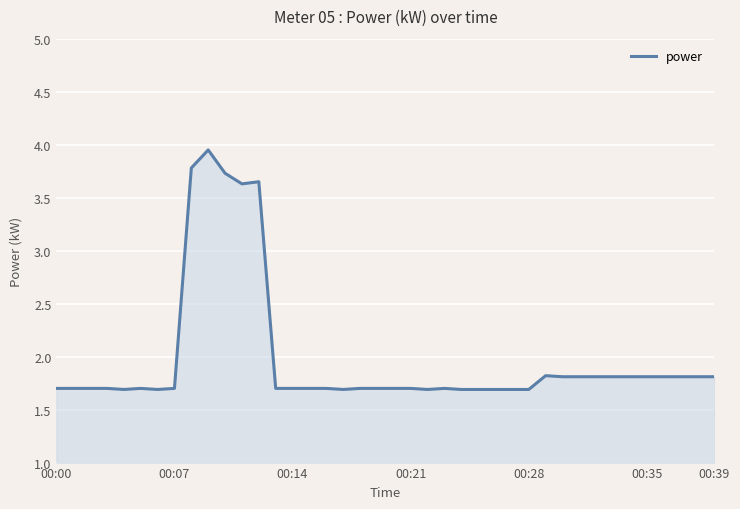

What is the difference between the maximum and minimum values?

2.3